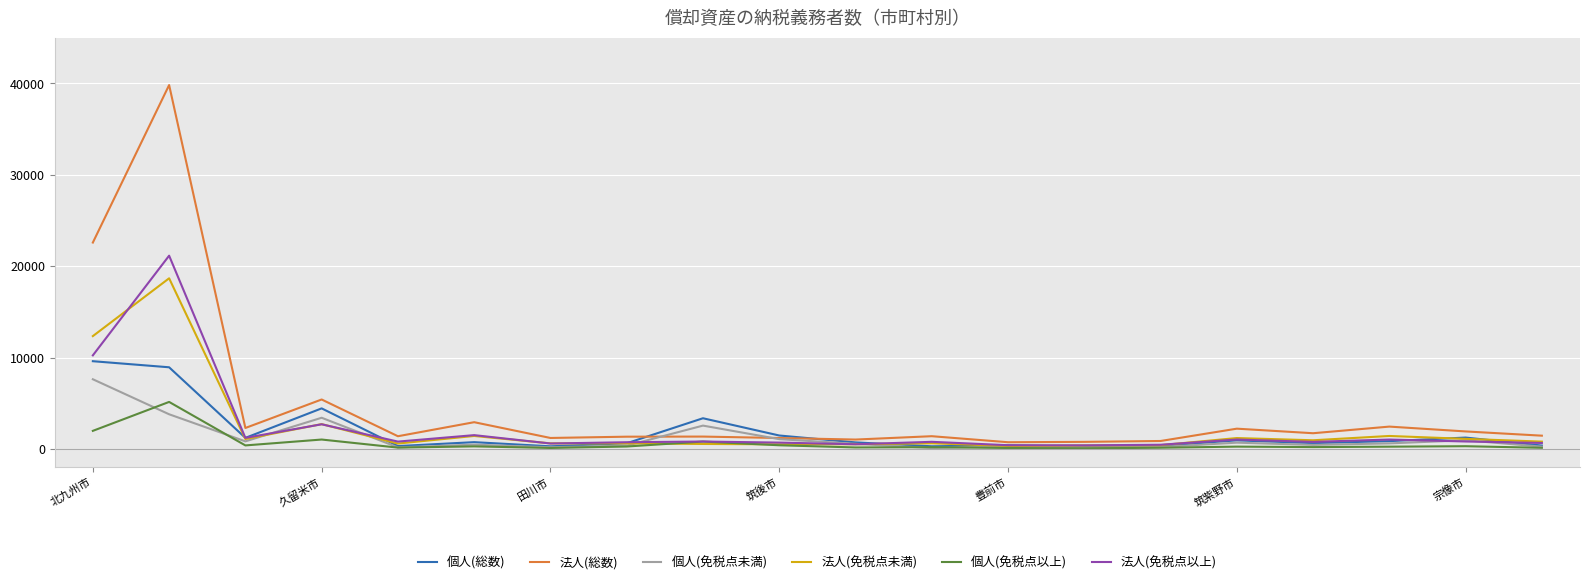

What is the maximum value for 法人(免税点未満)?

18673